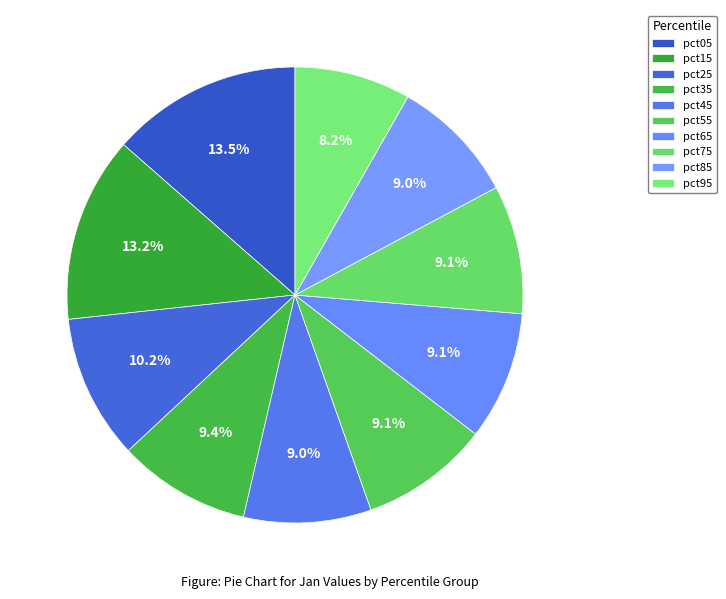

Is the sum of pct65 and pct15 greater than half?

No